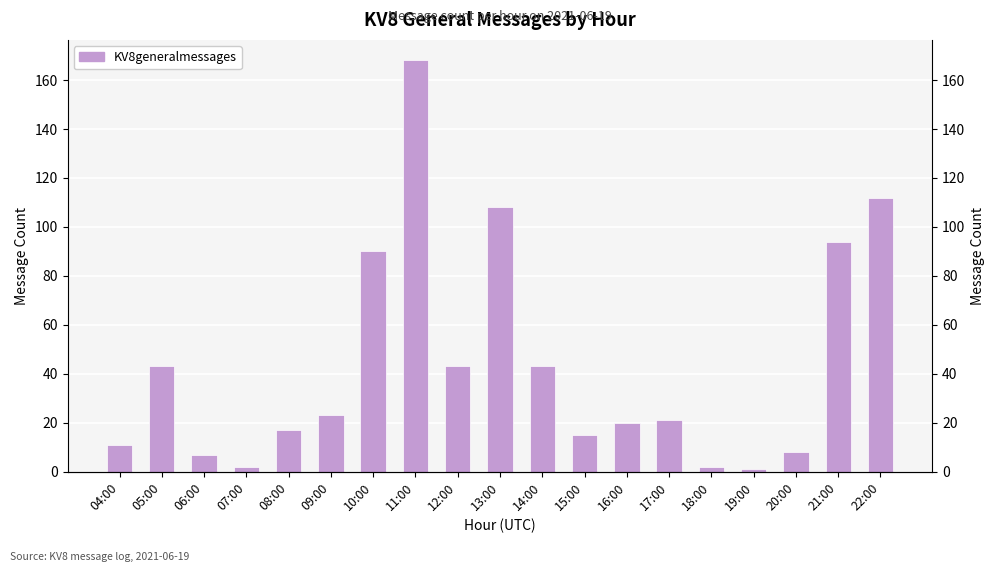

Which label corresponds to the smallest value in the chart?

19:00